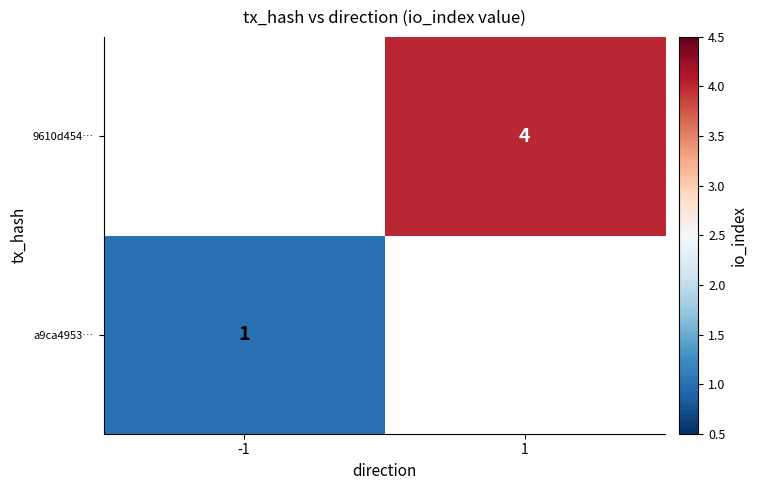

Between -1 and 1, which is larger?

1